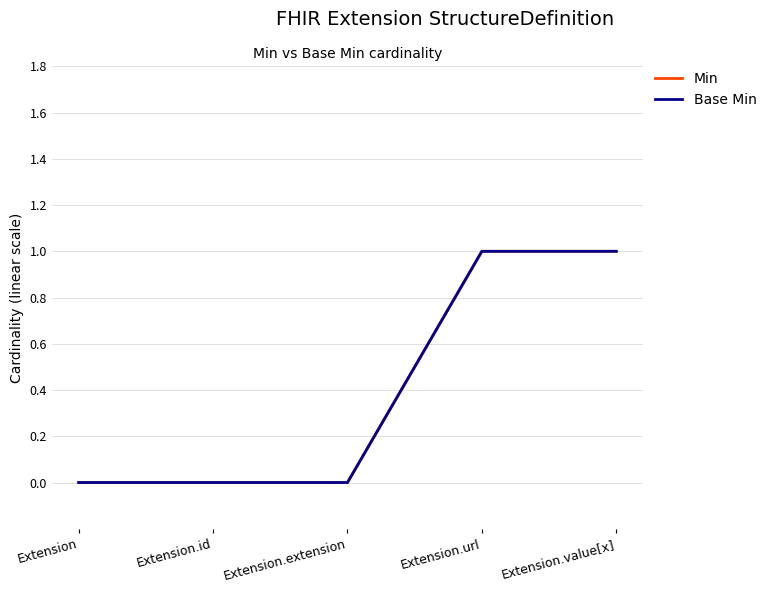

Is the value of Min at Extension.value[x] greater than the value of Base Min at Extension.value[x]?

No